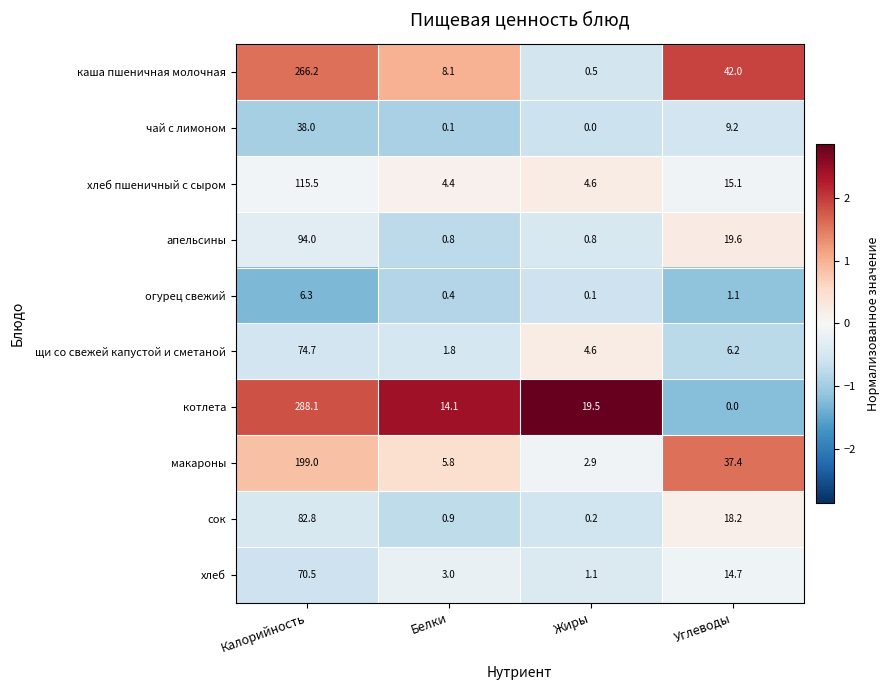

Is it true that каша пшеничная молочная equals 67.9 at Углеводы?

False